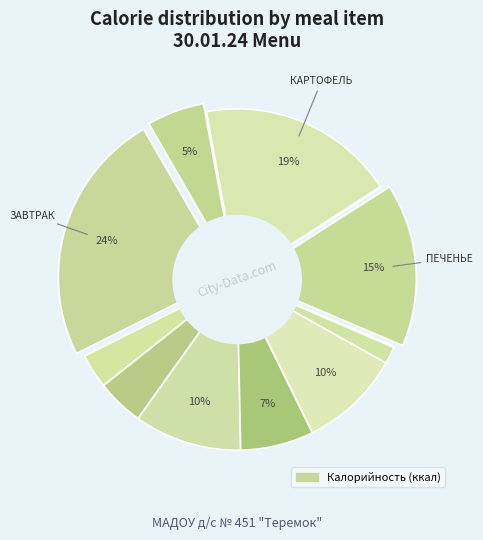

To the nearest percent, what portion does САЛАТ represent?

2%